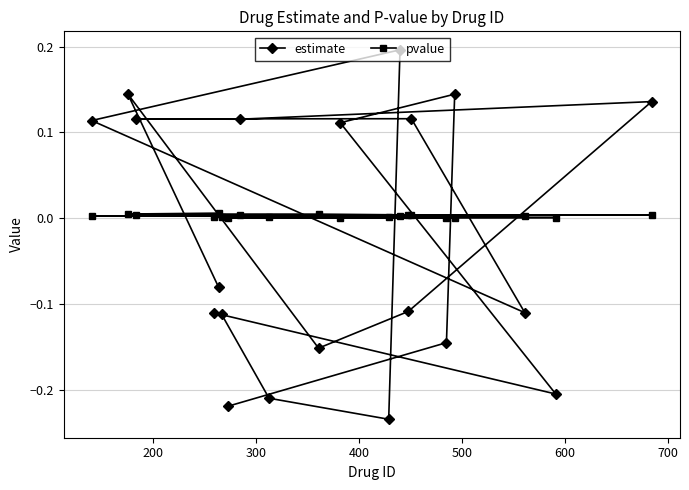

Which series has the largest range (max minus min)?

estimate